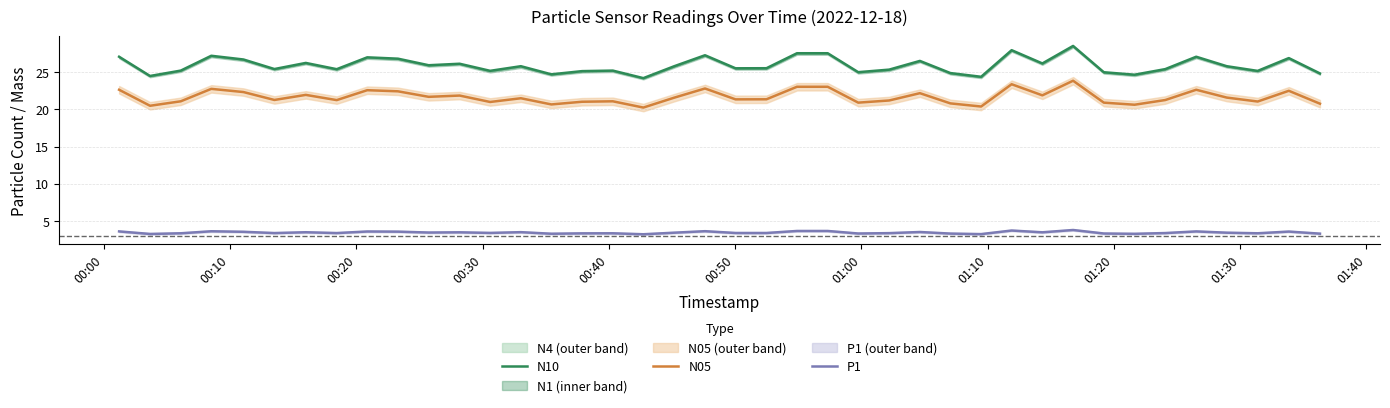

What is the value of the P1 point at the 17th from the left?

3.4